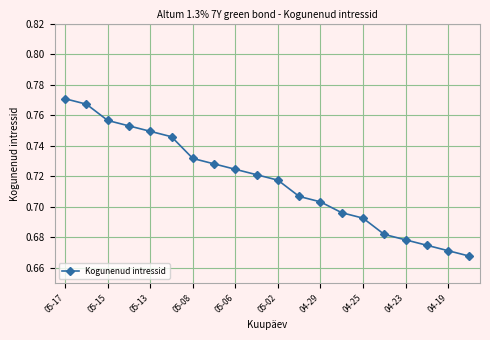

How many values are between 0 and 1?

20